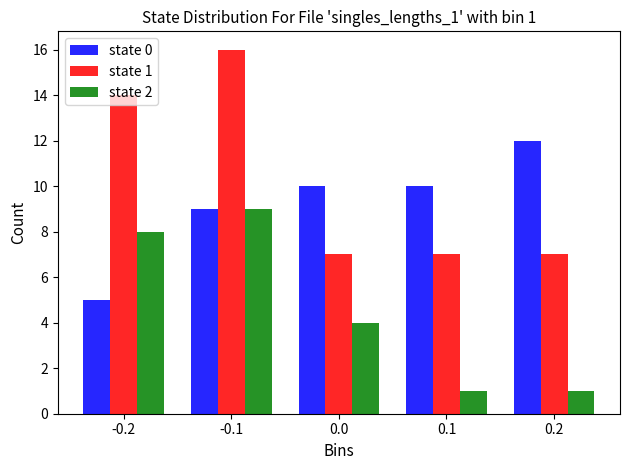

What is the difference between the second highest and minimum values in the state 0 series?

5